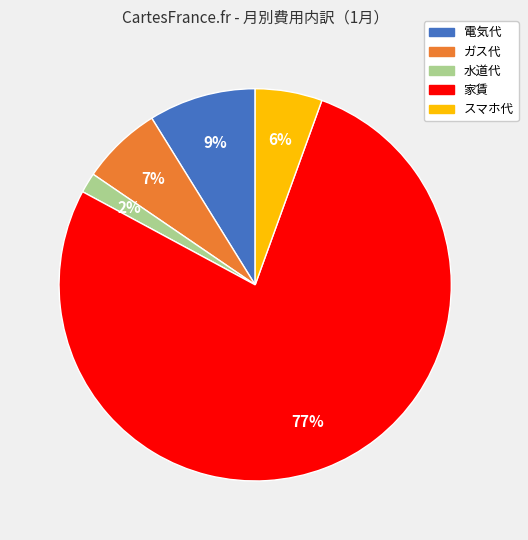

Do 電気代 and スマホ代 together represent more than half of the pie?

No